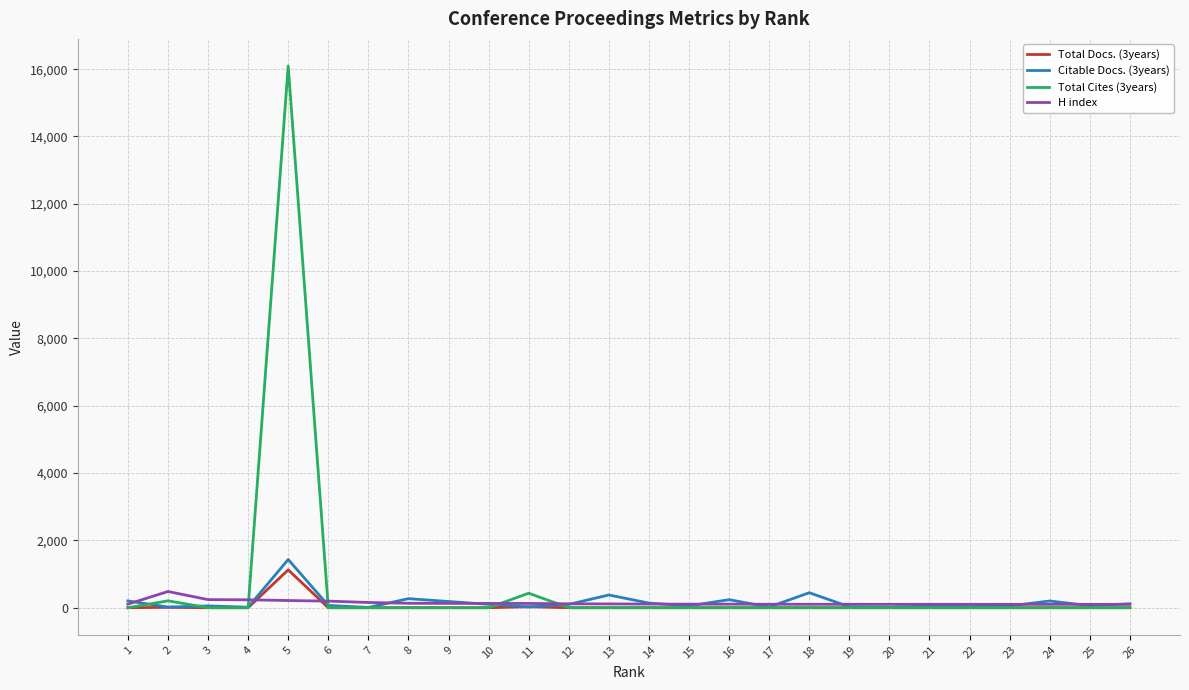

What is the maximum value shown in the chart?

16095